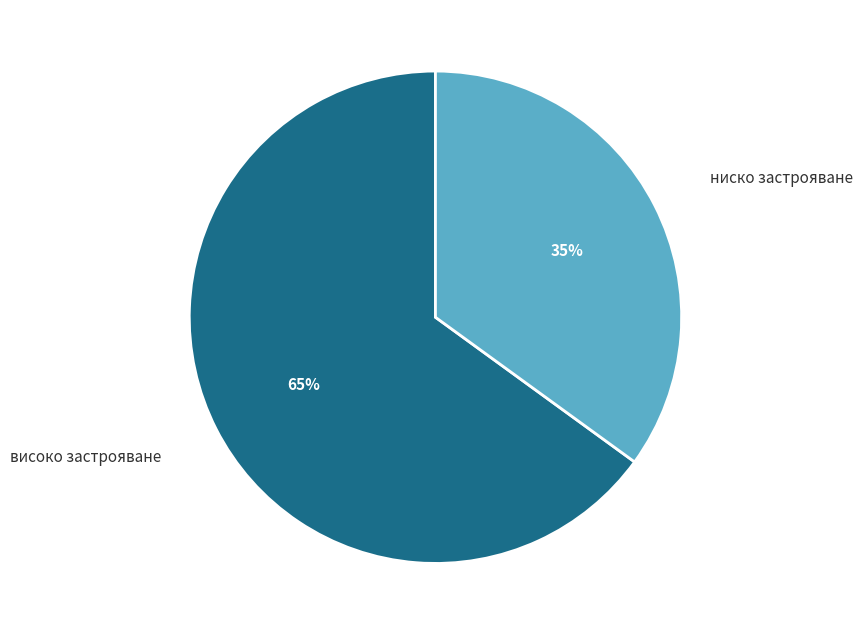

What percentage is the високо застрояване slice, to the nearest percent?

65%